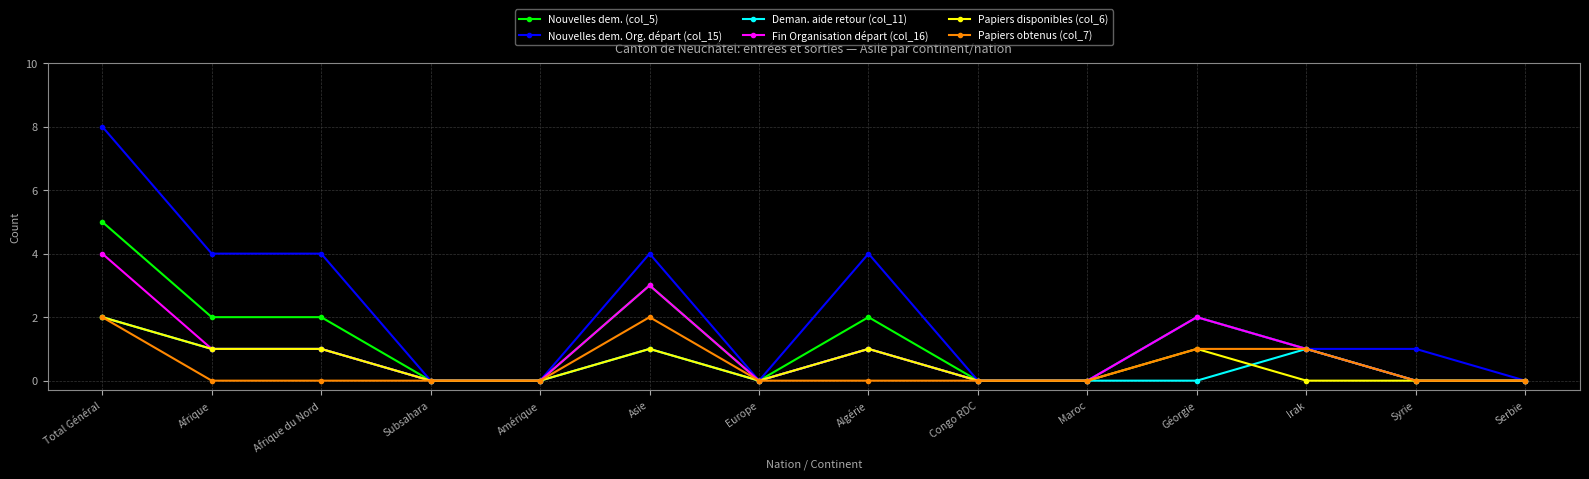

Is it true that Papiers disponibles (col_6) equals 1 at Algérie?

True